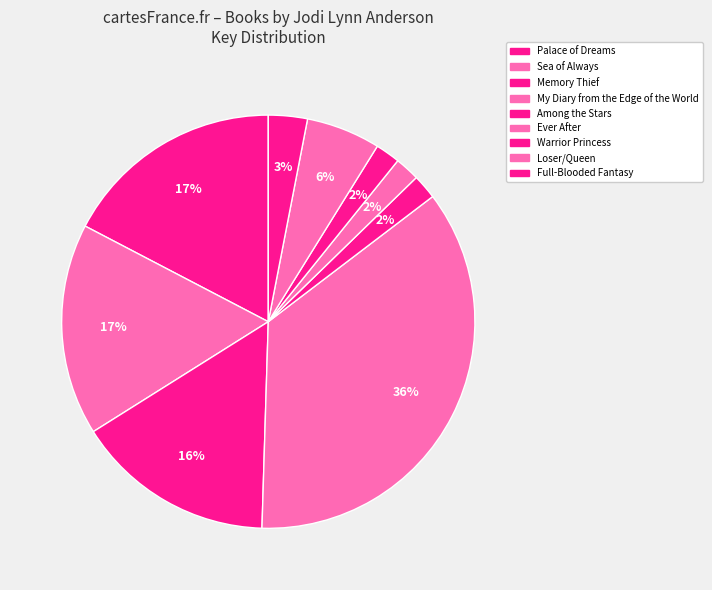

Between Sea of Always and Among the Stars, which is larger?

Sea of Always